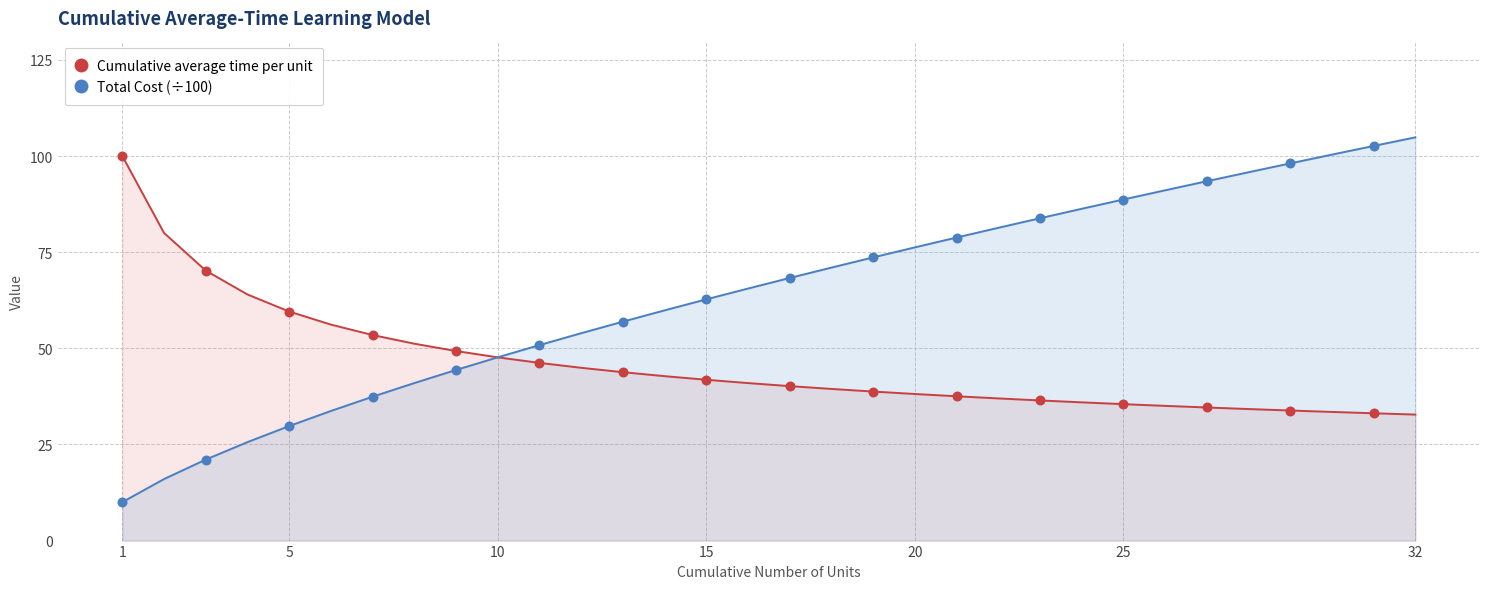

Which series reaches the maximum Y coordinate?

Total Cost (÷100)